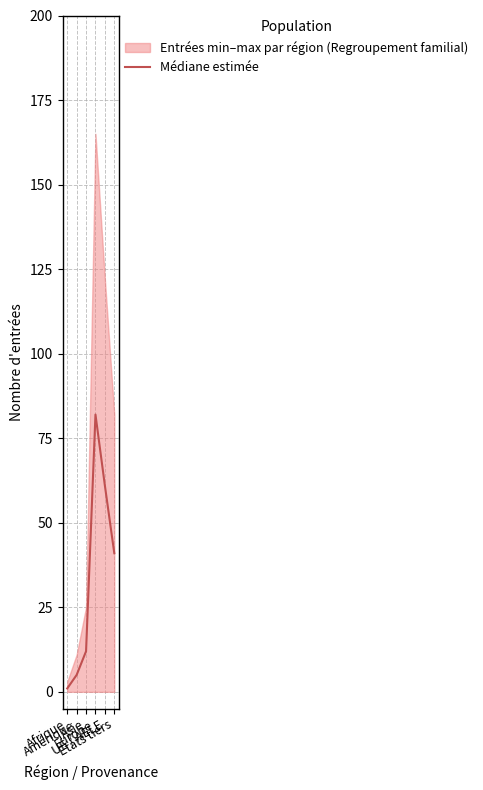

What is the ratio of the value at UE / AELE to the value at Asie?

5.1